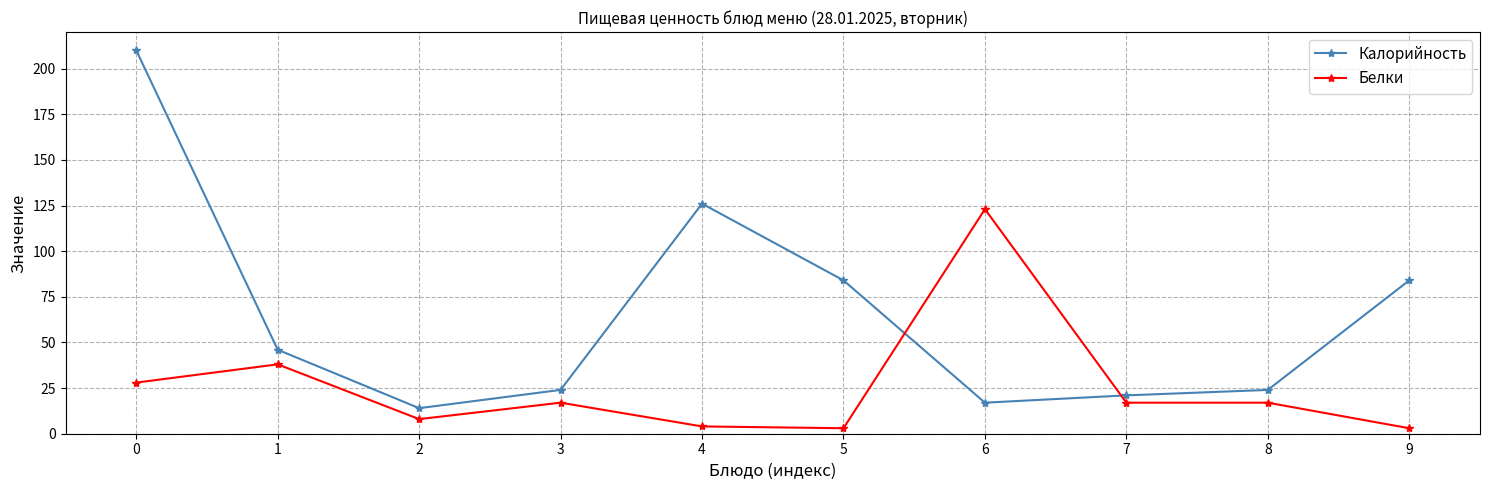

What is the difference between the maximum and minimum values in the Белки series?

120